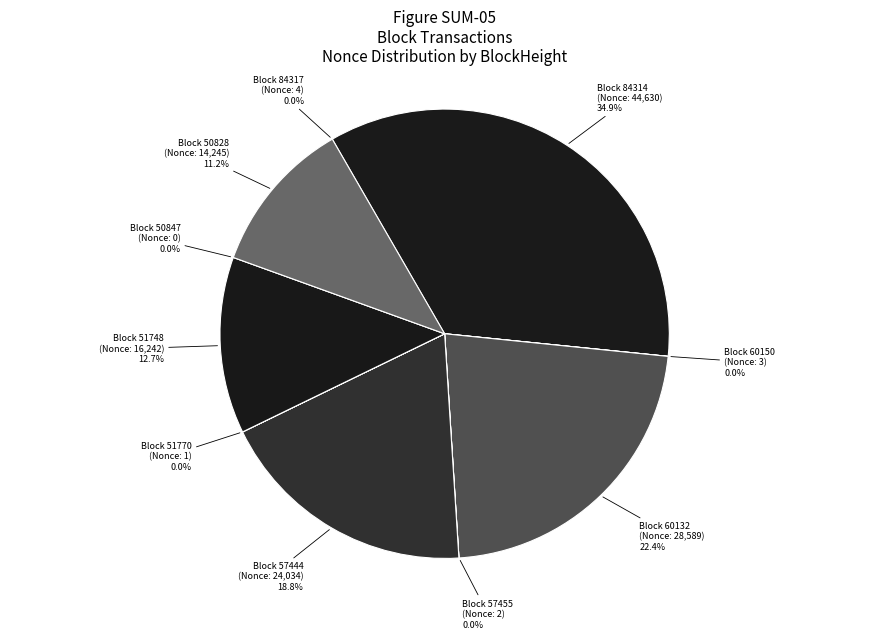

Does 51748 account for over 50% of the chart?

No